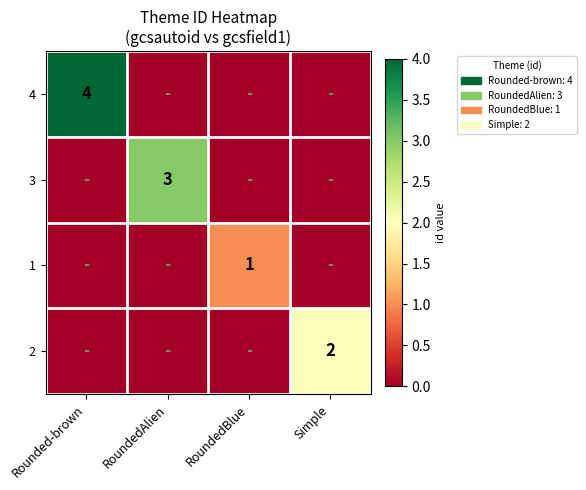

The value of 3 at RoundedAlien is 3. True or false?

True